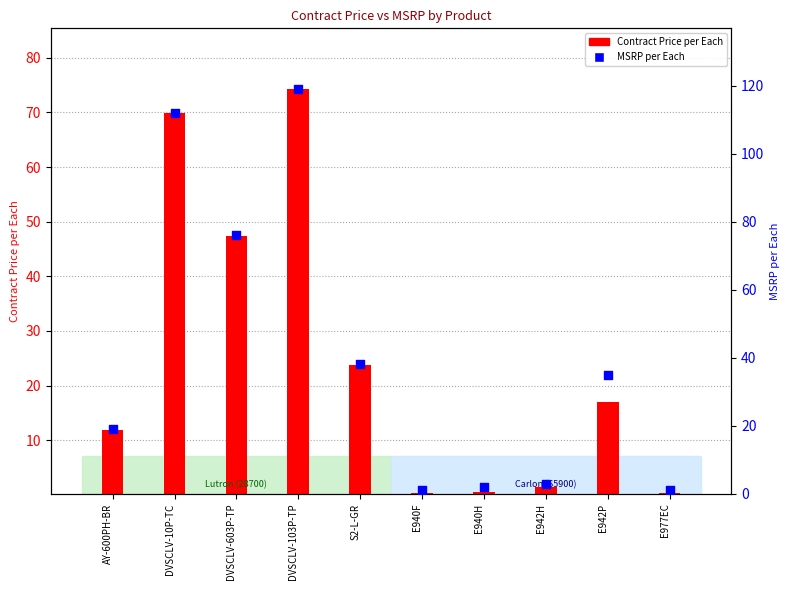

Which has a higher value, AY-600PH-BR or DVSCLV-603P-TP?

DVSCLV-603P-TP